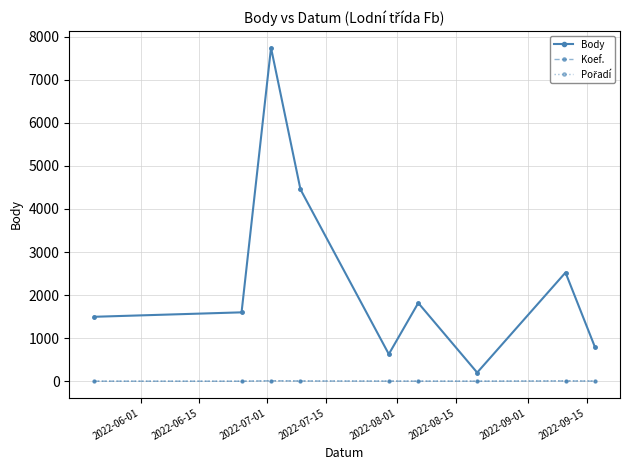

What is the sum of all Koef. values?

43